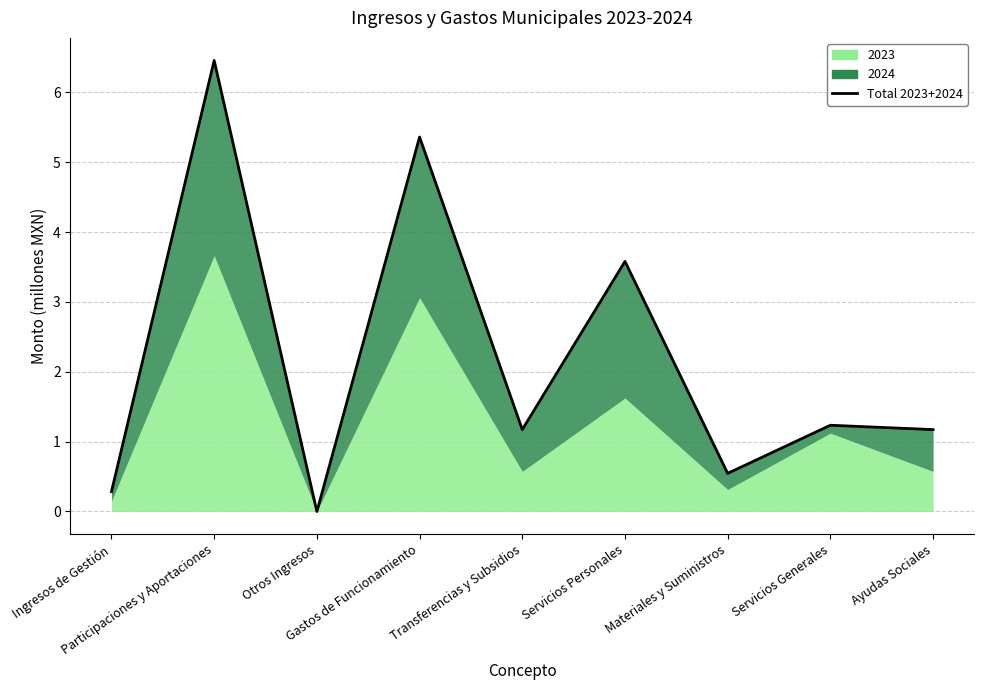

What is the label of the 2nd point from the left?

Participaciones y Aportaciones